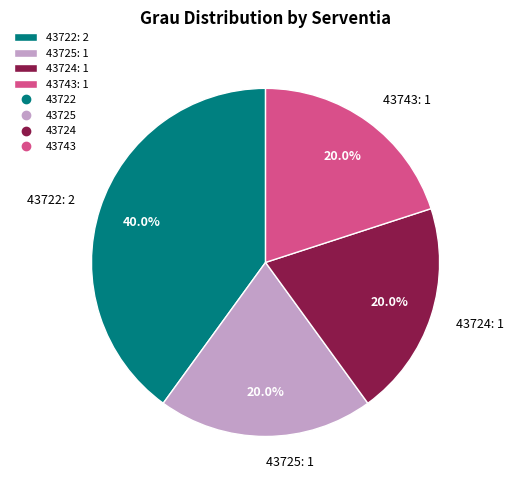

To the nearest percent, what is the difference between the largest and smallest slice percentages?

20%